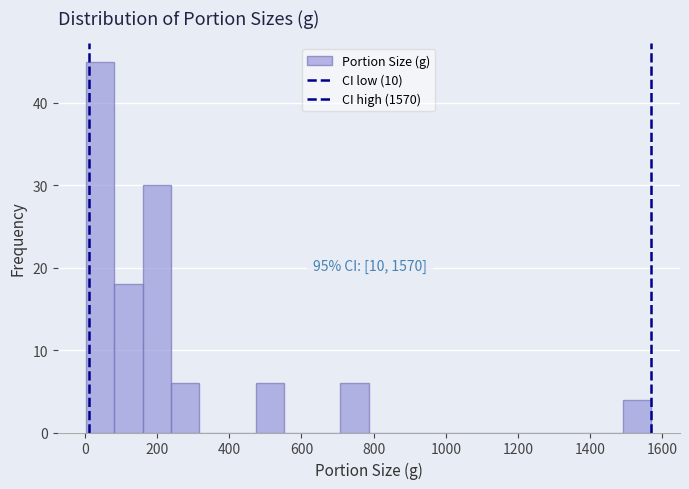

Around what value on the x-axis is the tallest bar? Give the approximate position of its centre, as read against the axis.

40